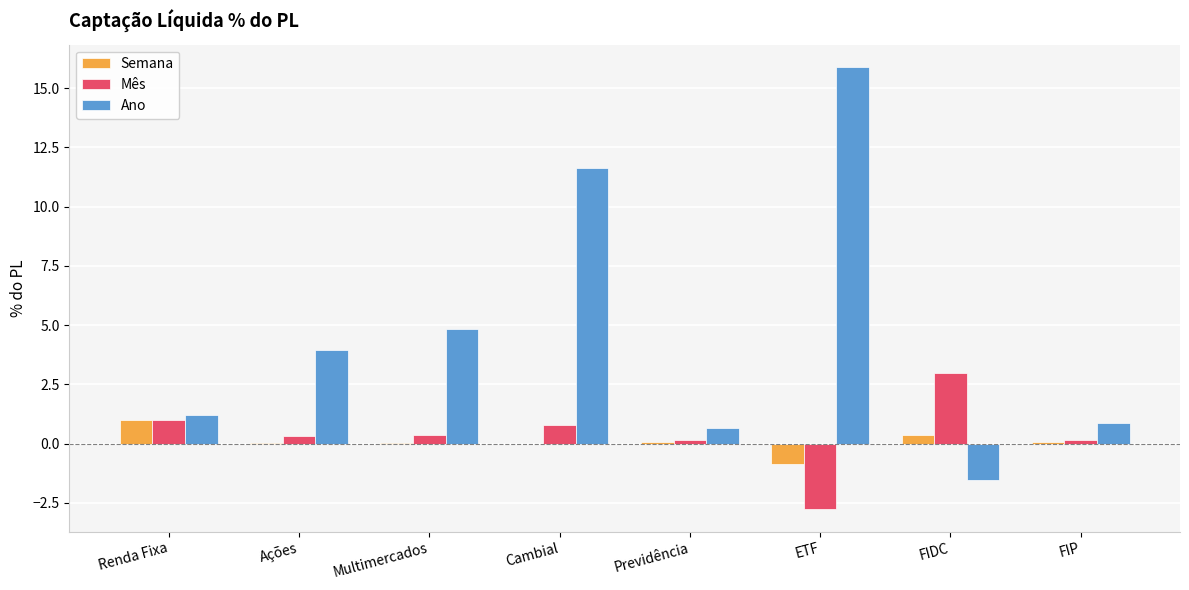

Is it true that Mês equals 0.2 at Renda Fixa?

False